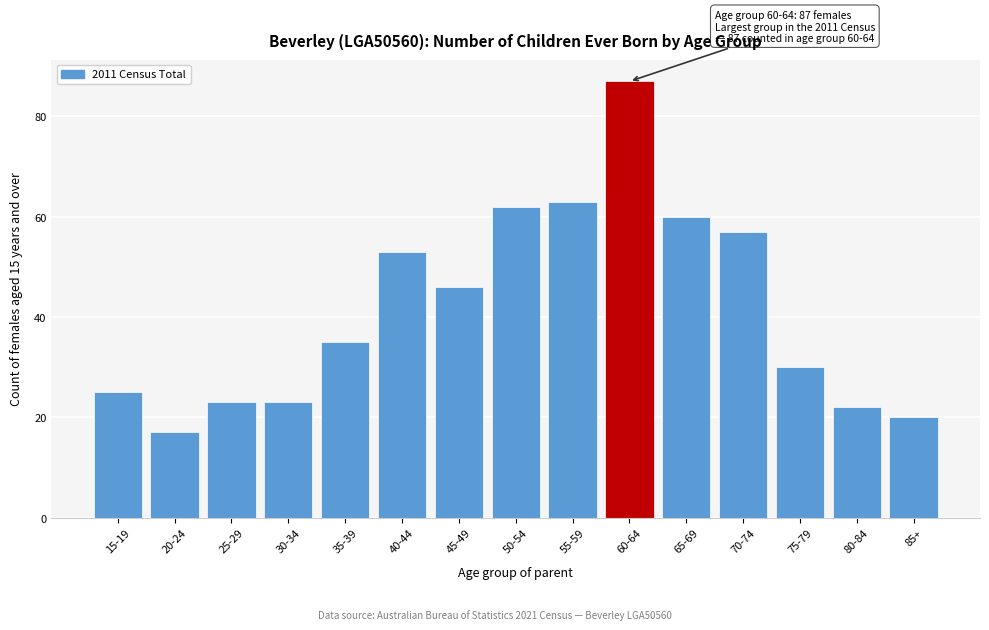

Reading left to right, what are all the values shown in this chart?

15-19=25	20-24=17	25-29=23	30-34=23	35-39=35	40-44=53	45-49=46	50-54=62	55-59=63	60-64=87	65-69=60	70-74=57	75-79=30	80-84=22	85+=20